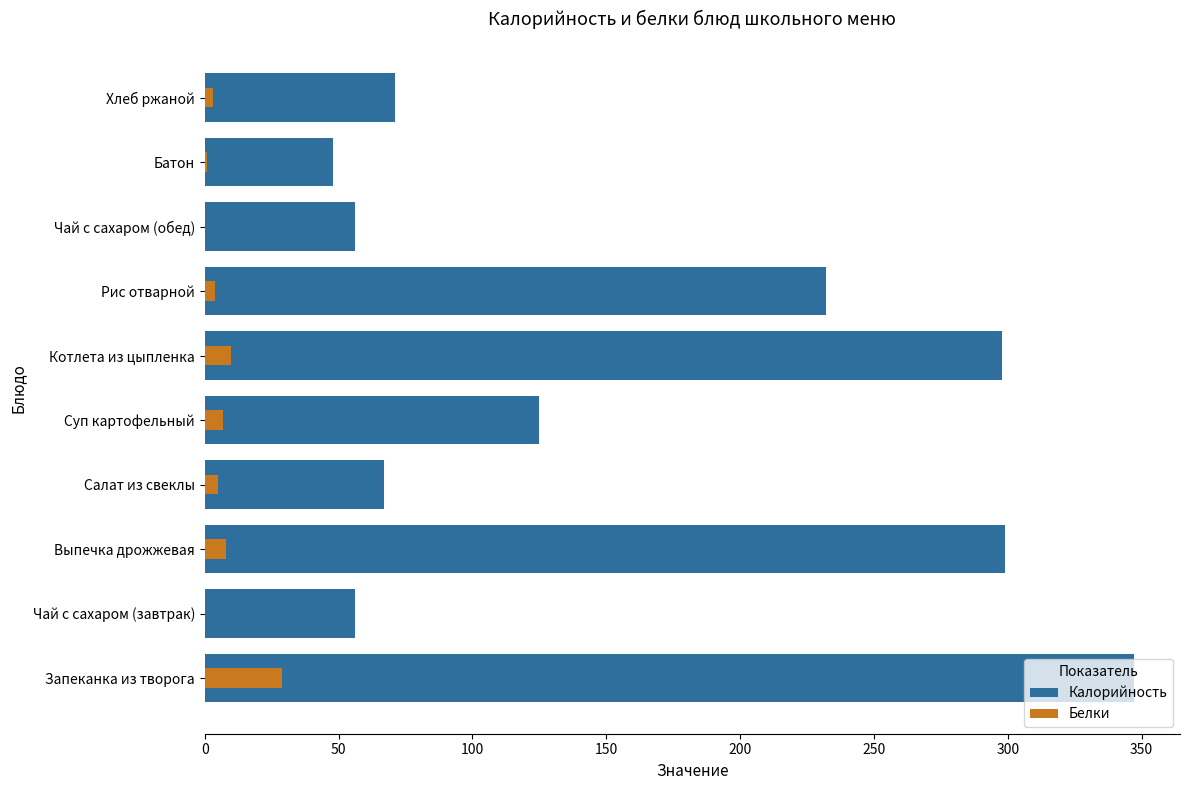

Which series has the largest range (max minus min)?

Калорийность